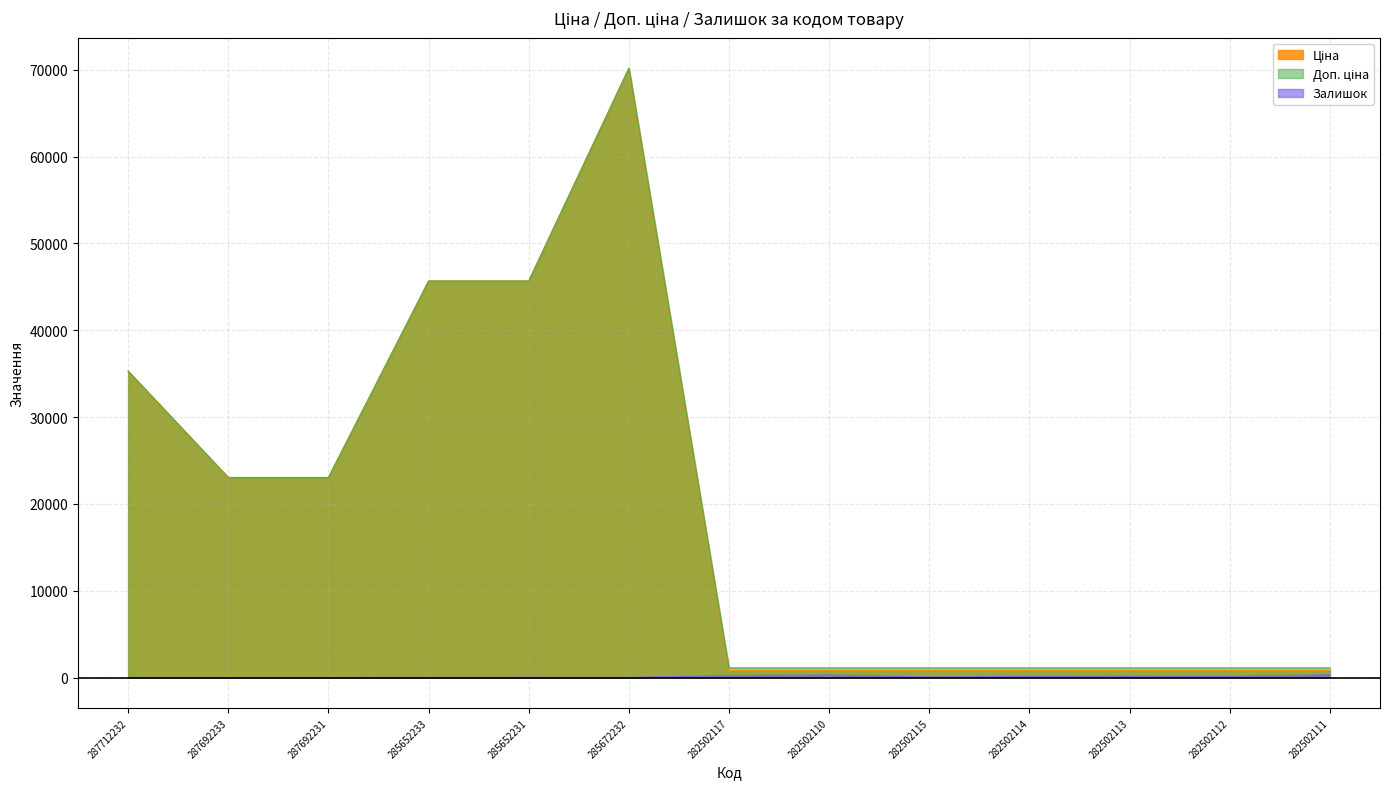

At which category is the sum across all series the highest?

285672232